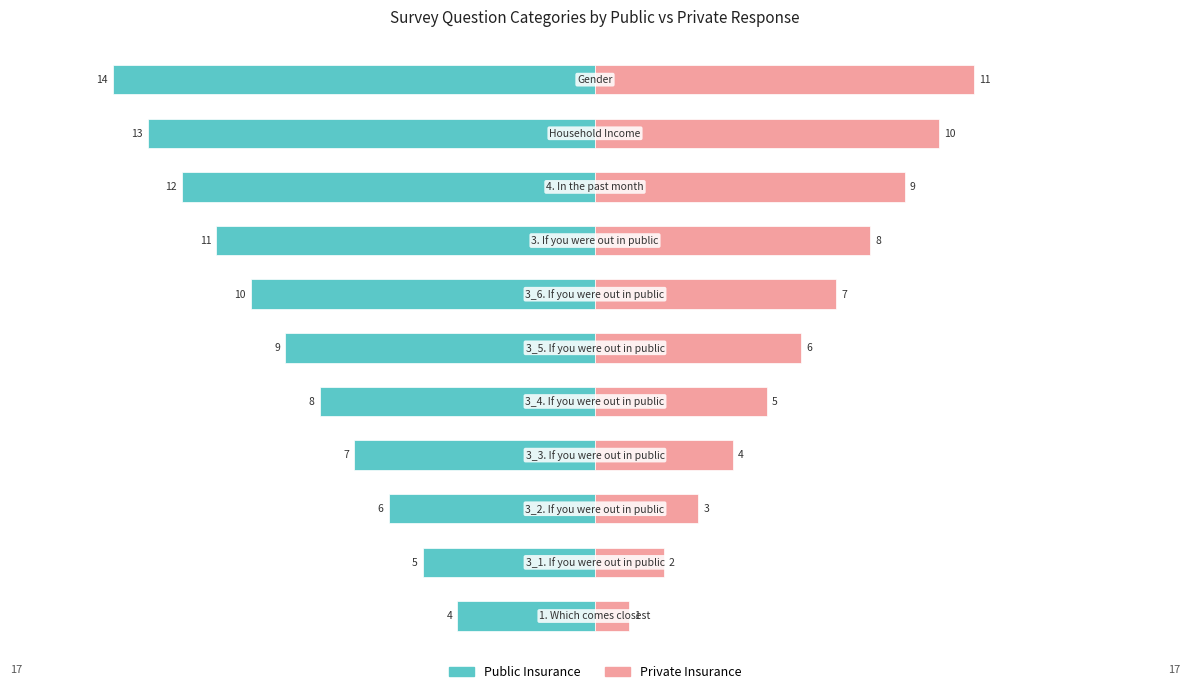

What are all the series names shown in the legend?

Public Insurance, Private Insurance